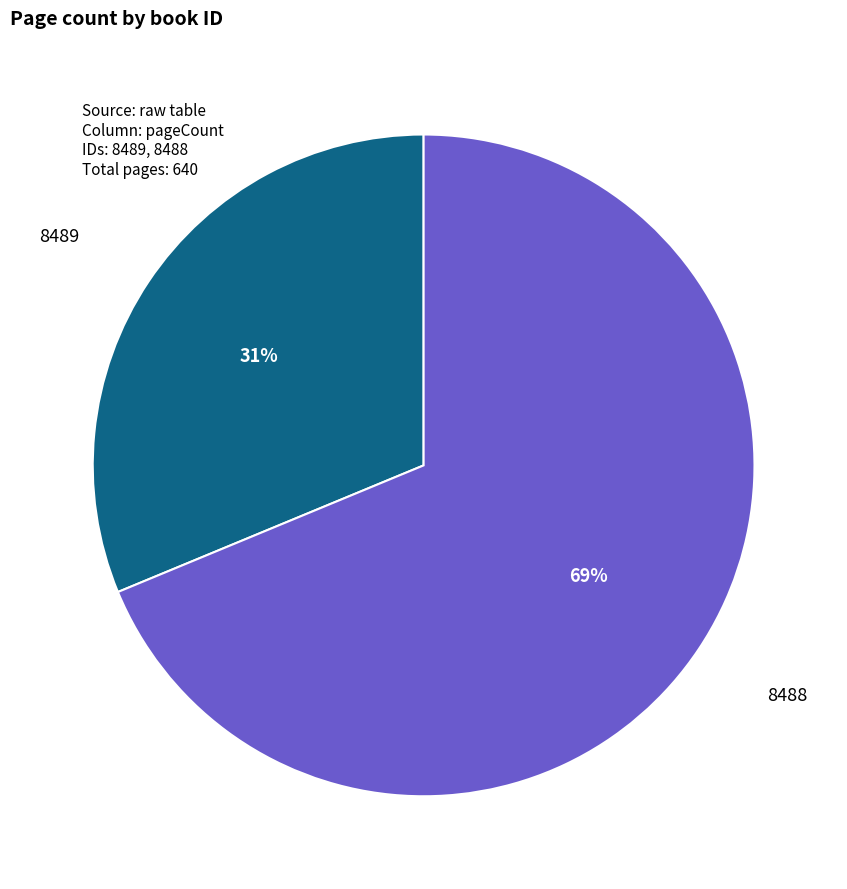

Is there any slice that represents more than half of the pie?

Yes